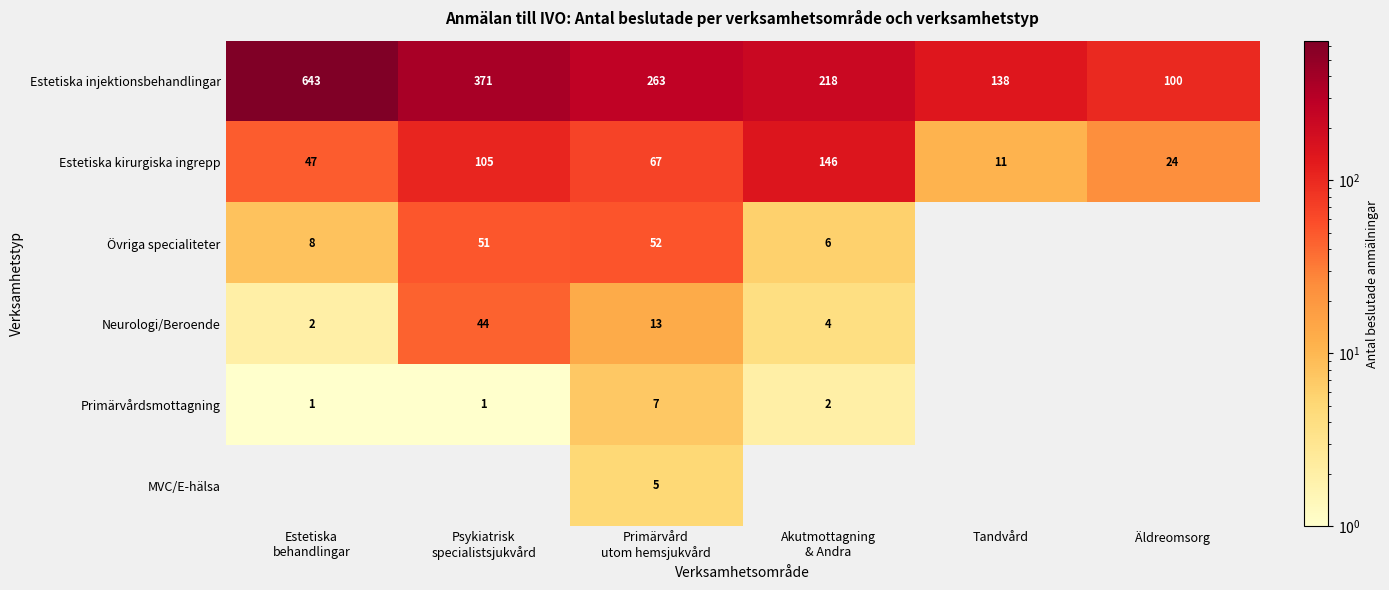

Between Primärvård
utom hemsjukvård and Tandvård, which is larger?

Primärvård
utom hemsjukvård